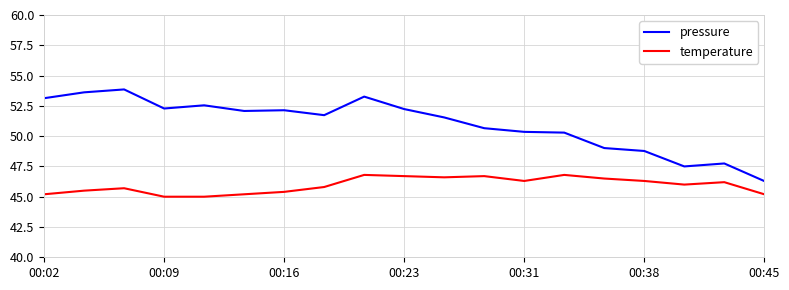

Which series has the largest range (max minus min)?

pressure